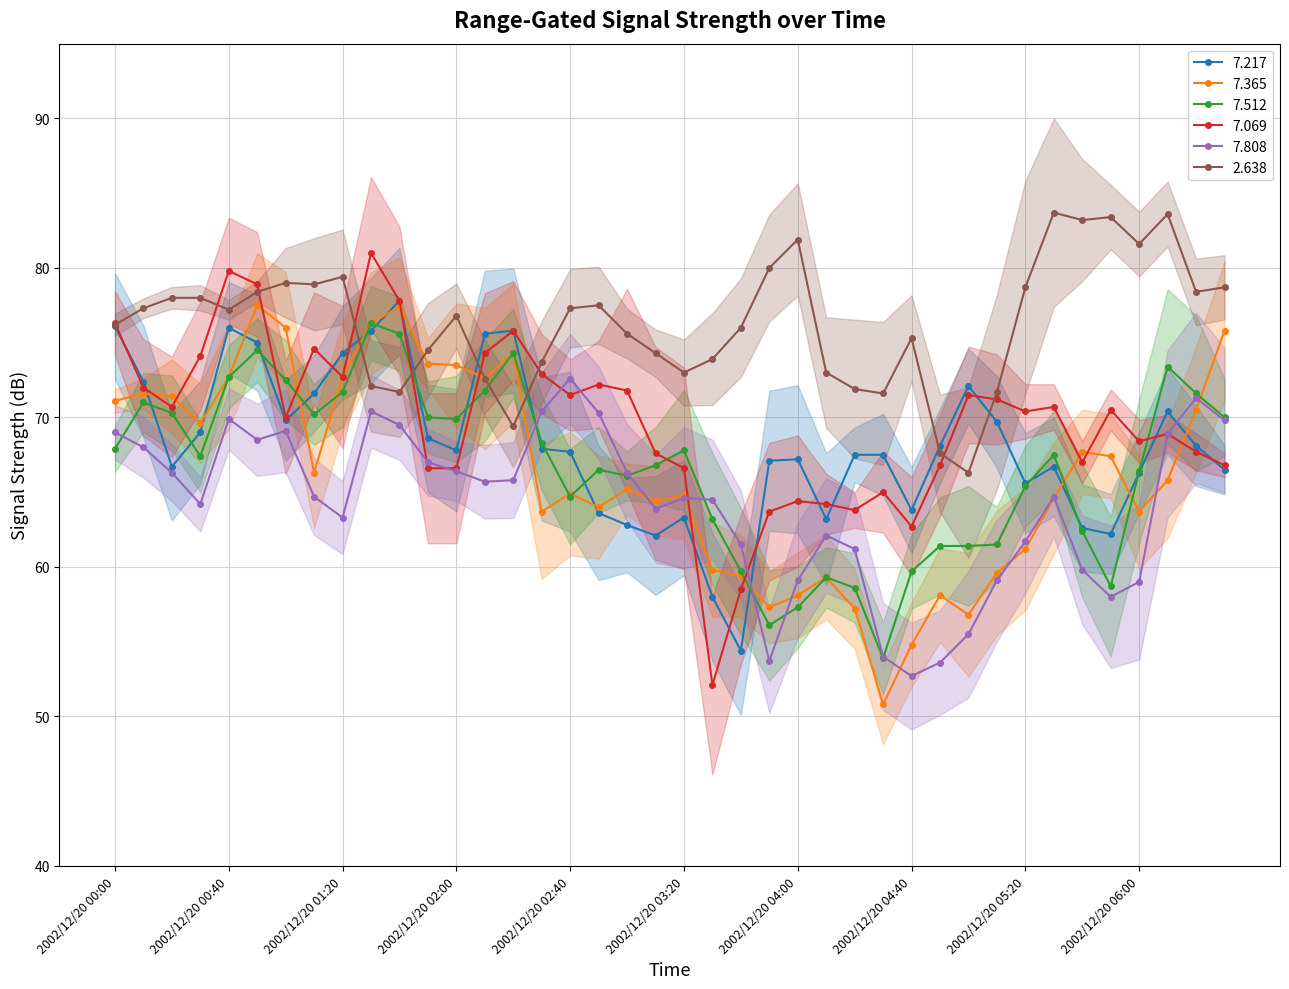

Which series ends up on top after the final intersection of 7.808 and 7.217?

7.808